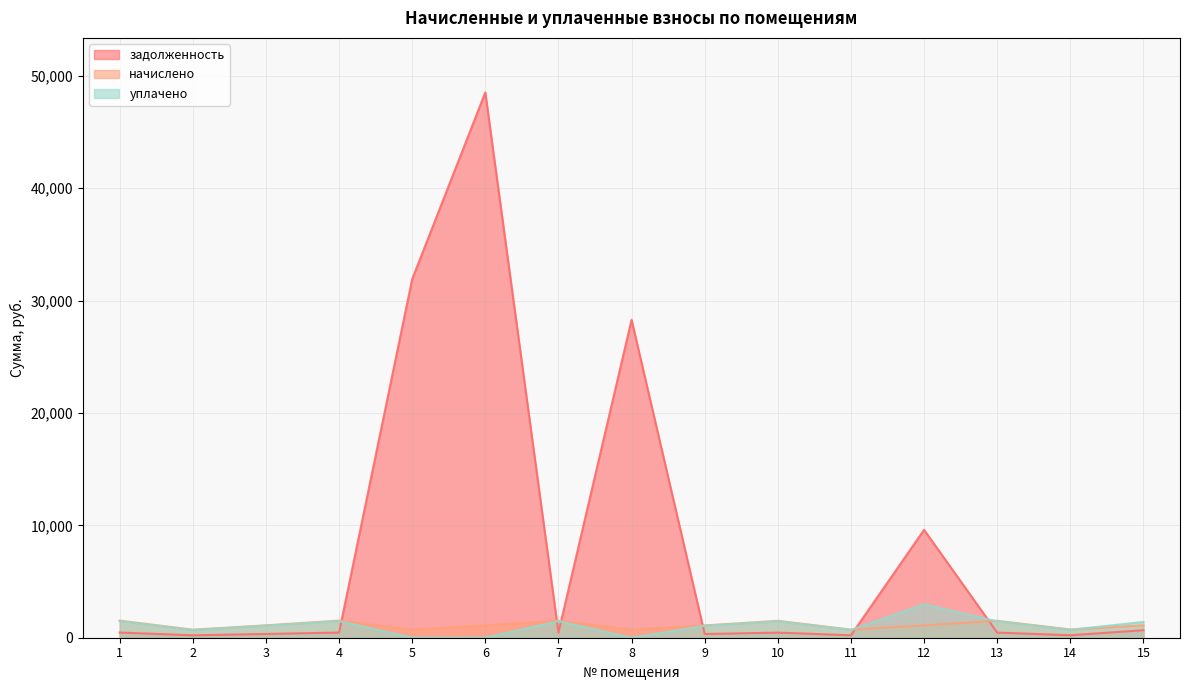

At which category is the sum across all series the highest?

6